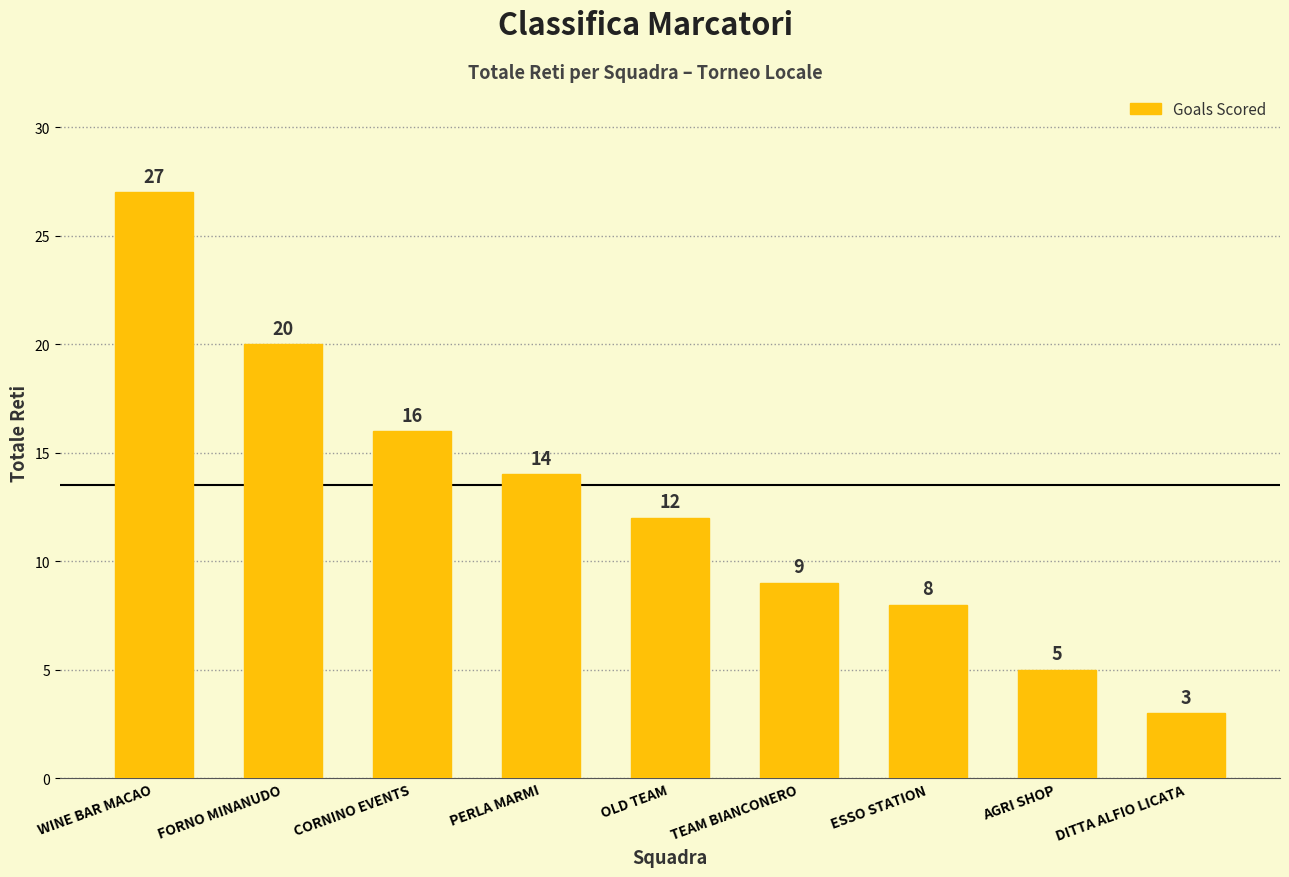

The chart shows a value of 16 at CORNINO EVENTS. True or false?

True